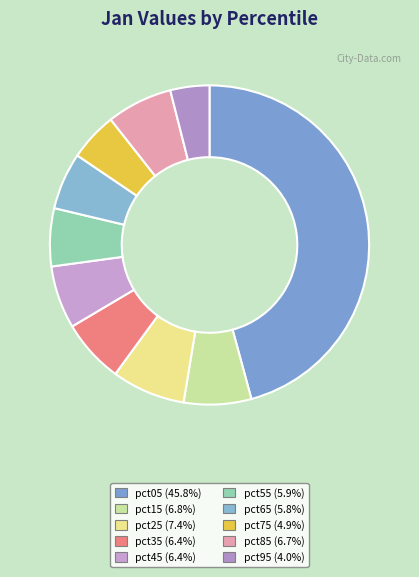

Count the number of slices in the pie.

10